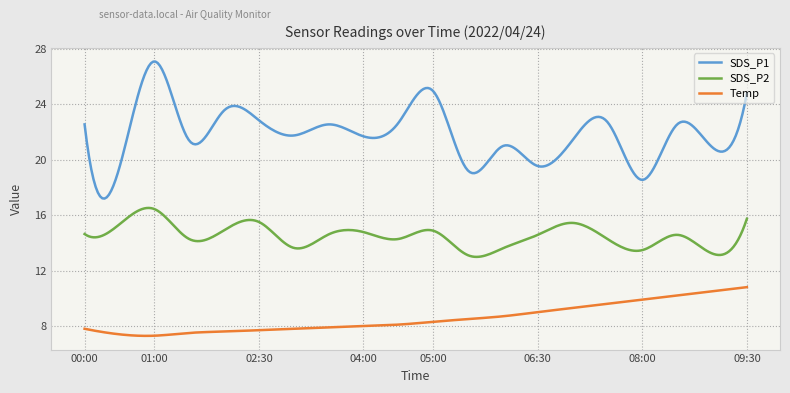

What is the difference between the maximum and minimum values in the Temp series?

3.5